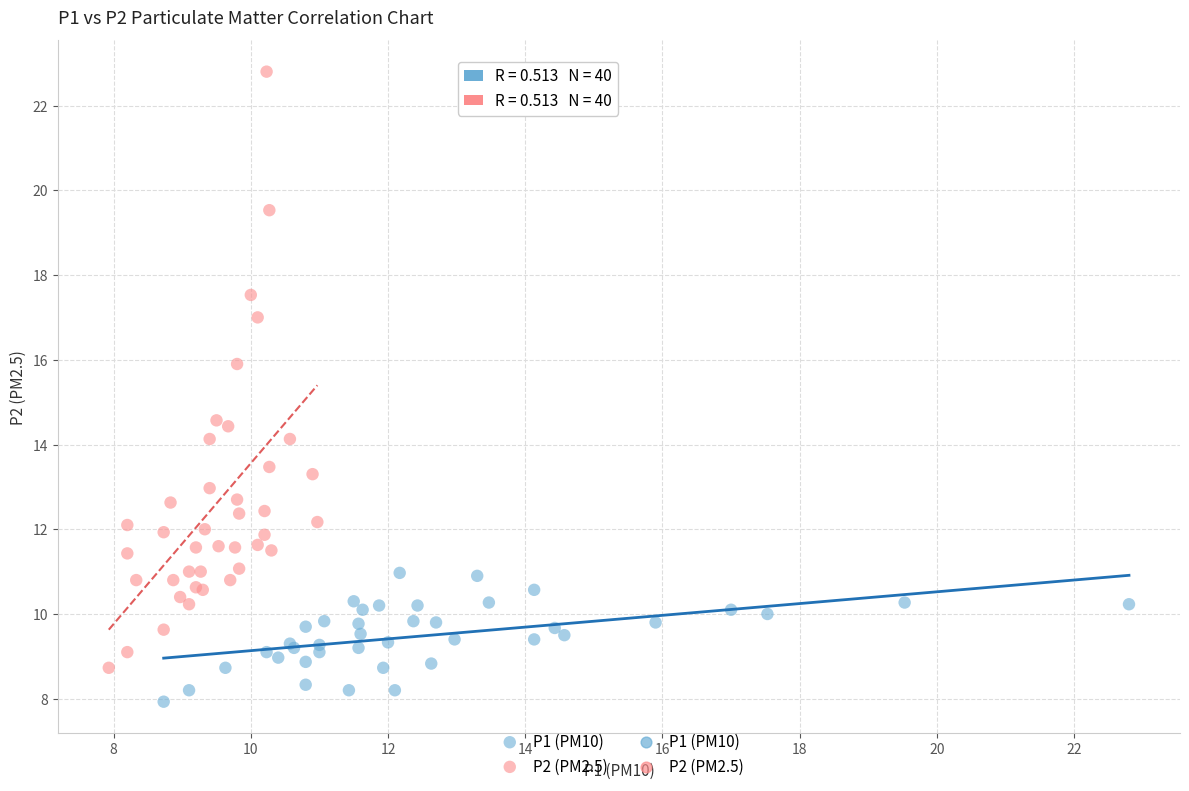

Which series contains the highest Y value?

P2 (PM2.5)